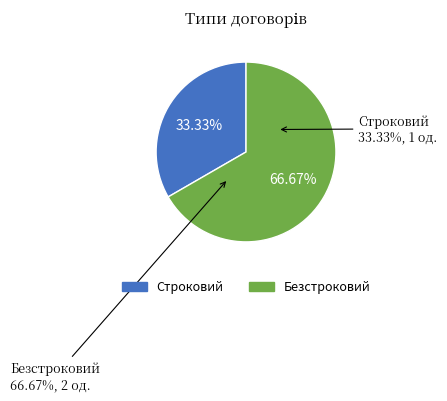

Is there any slice that represents more than half of the pie?

Yes